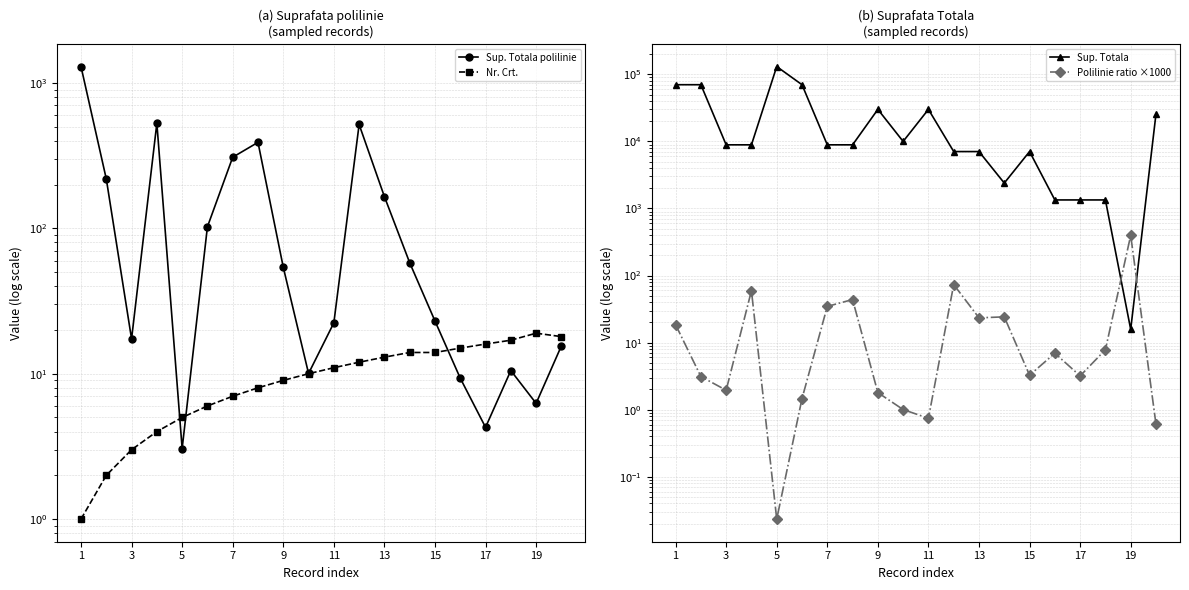

Where is Sup. Totala nearest to the value 65428?

1